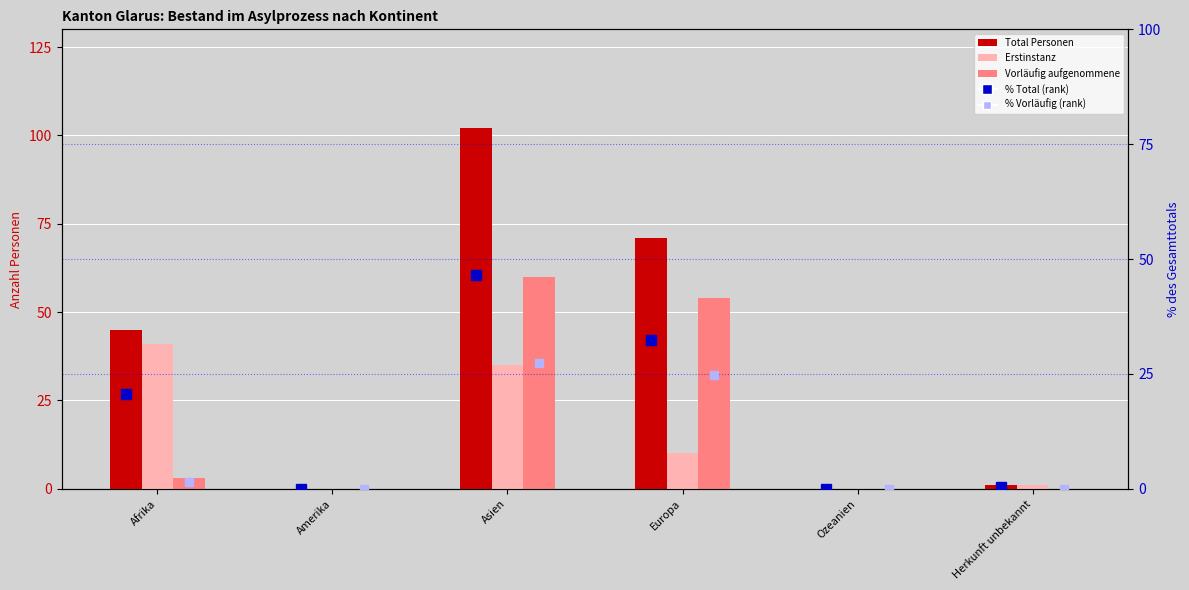

Reading left to right, transcribe all the data shown in this chart.

Total Personen: 45.0	0.0	102.0	71.0	0.0	1.0
Erstinstanz: 41.0	0.0	35.0	10.0	0.0	1.0
Vorläufig aufgenommene: 3.0	0.0	60.0	54.0	0.0	0.0
% Total (rank): 20.5	0.0	46.6	32.4	0.0	0.5
% Vorläufig (rank): 1.4	0.0	27.4	24.7	0.0	0.0